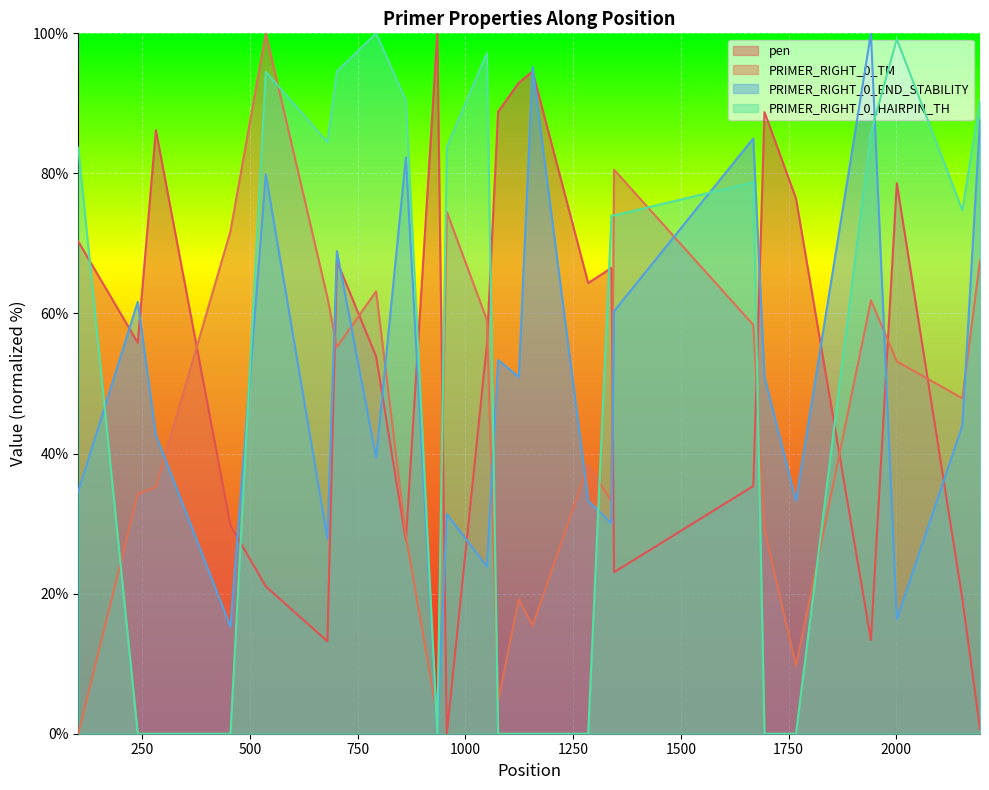

What is the value of the PRIMER_RIGHT_0_END_STABILITY point at the 12th from the left?

23.9